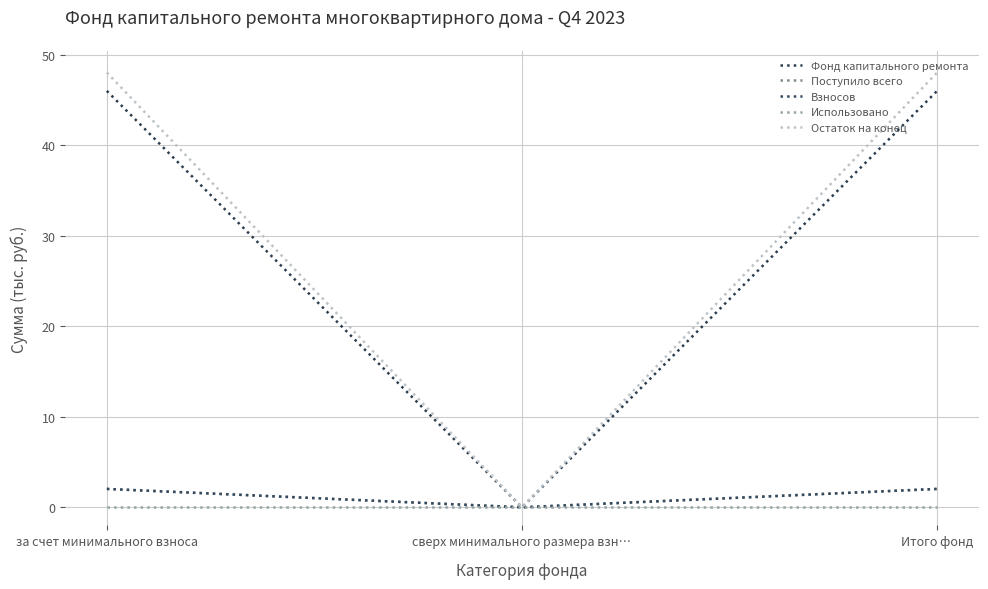

Is this an area chart (filled region under the line)?

No